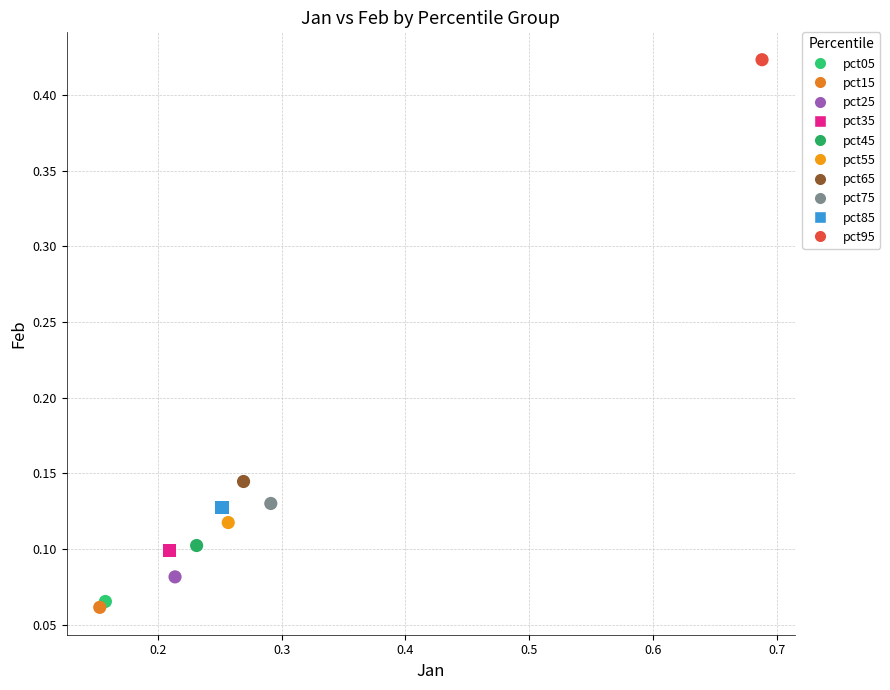

Which series contains the highest Y value?

pct95